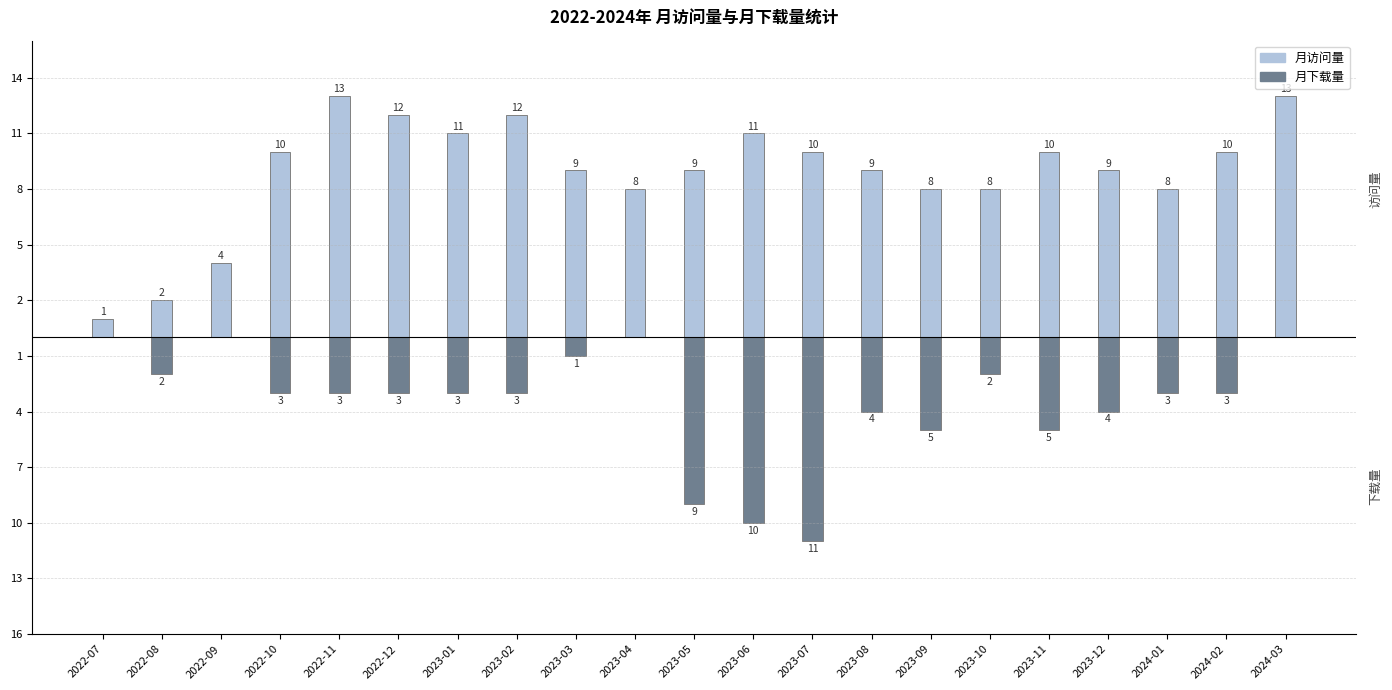

What is the maximum value for monthly_visit?

13